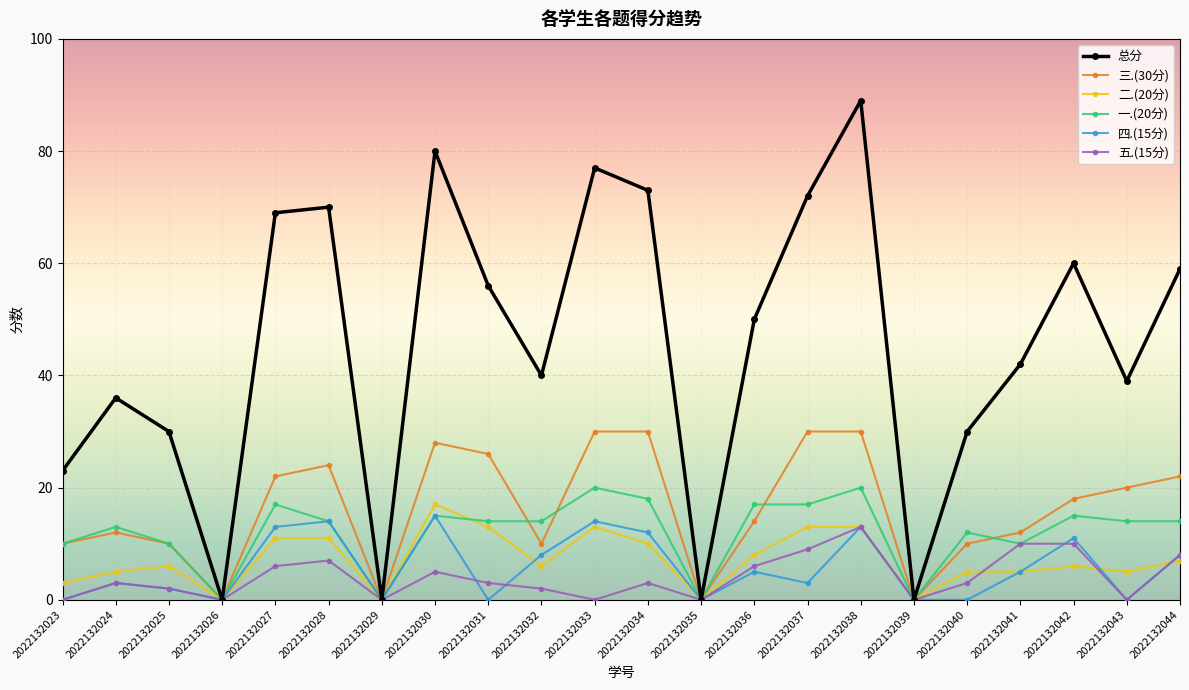

What are all the series names shown in the legend?

总分, 三.(30分), 二.(20分), 一.(20分), 四.(15分), 五.(15分)